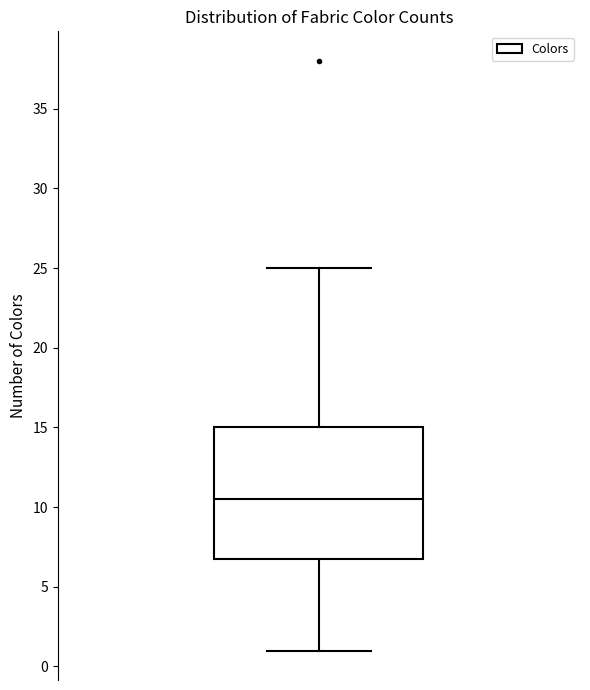

Read this box plot against the y-axis: the position of the median line, the range covered by the box, and the ends of both whiskers. The values are not printed on the chart, so give them approximately, as read against the axis.

median 10.5, box 7.0 to 15.0, whiskers 1.0 to 25.0